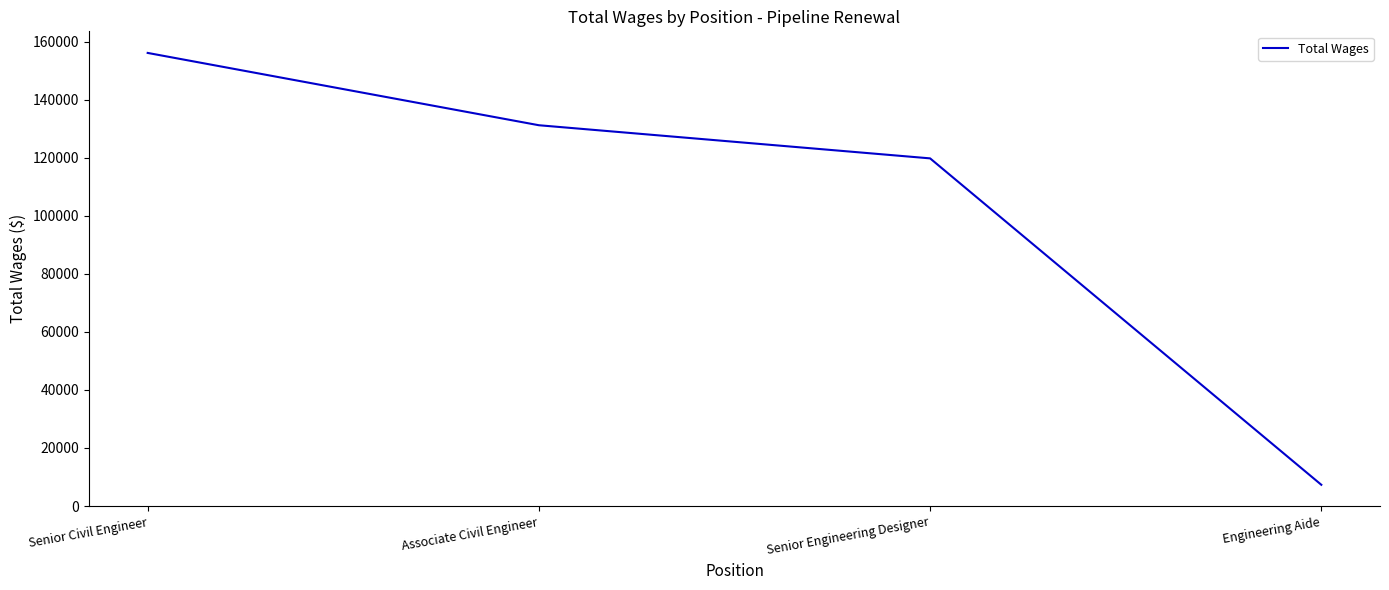

What is the difference between the second highest and minimum values?

123894